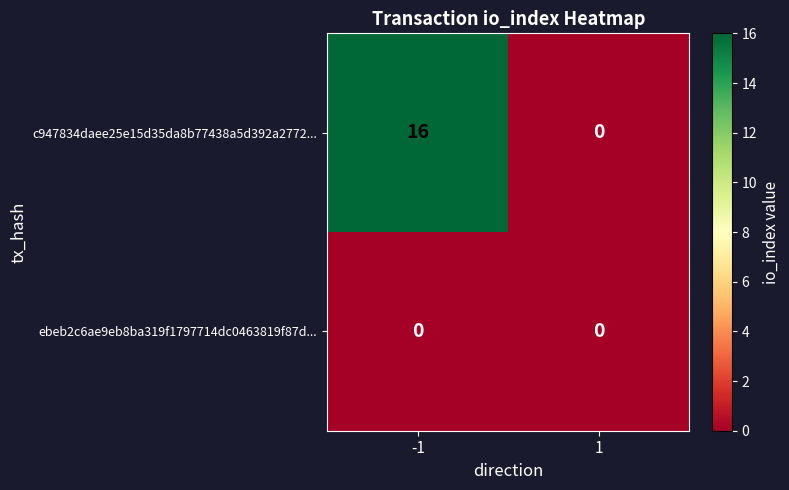

List the series in order of their overall mean, highest first.

c947834daee25e15d35da8b77438a5d392a2772..., ebeb2c6ae9eb8ba319f1797714dc0463819f87d...